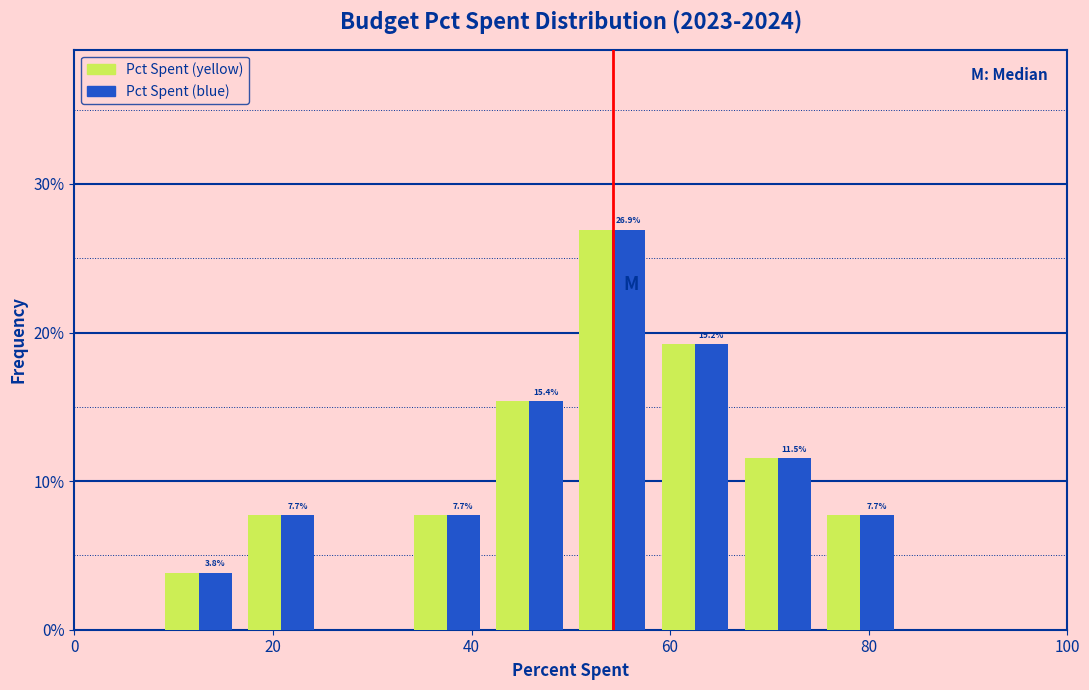

In the Pct Spent (yellow) series, which range on the x-axis has the tallest bar?

50 to 58